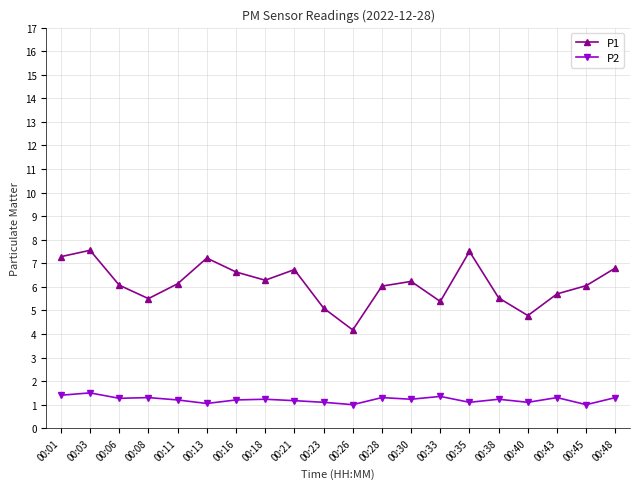

What is the average value of the P2 series?

1.2